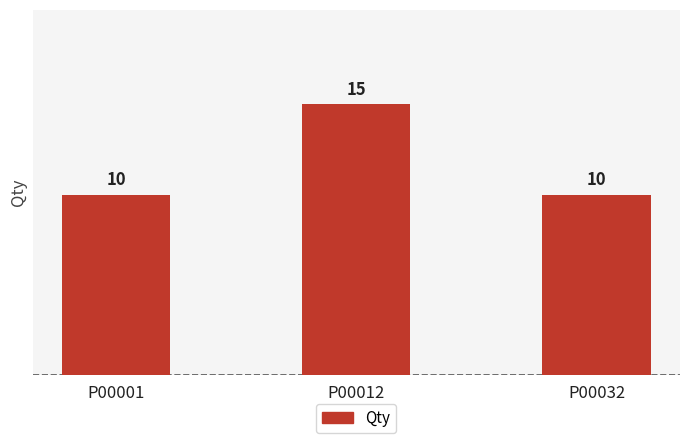

Which has a higher value, P00012 or P00032?

P00012